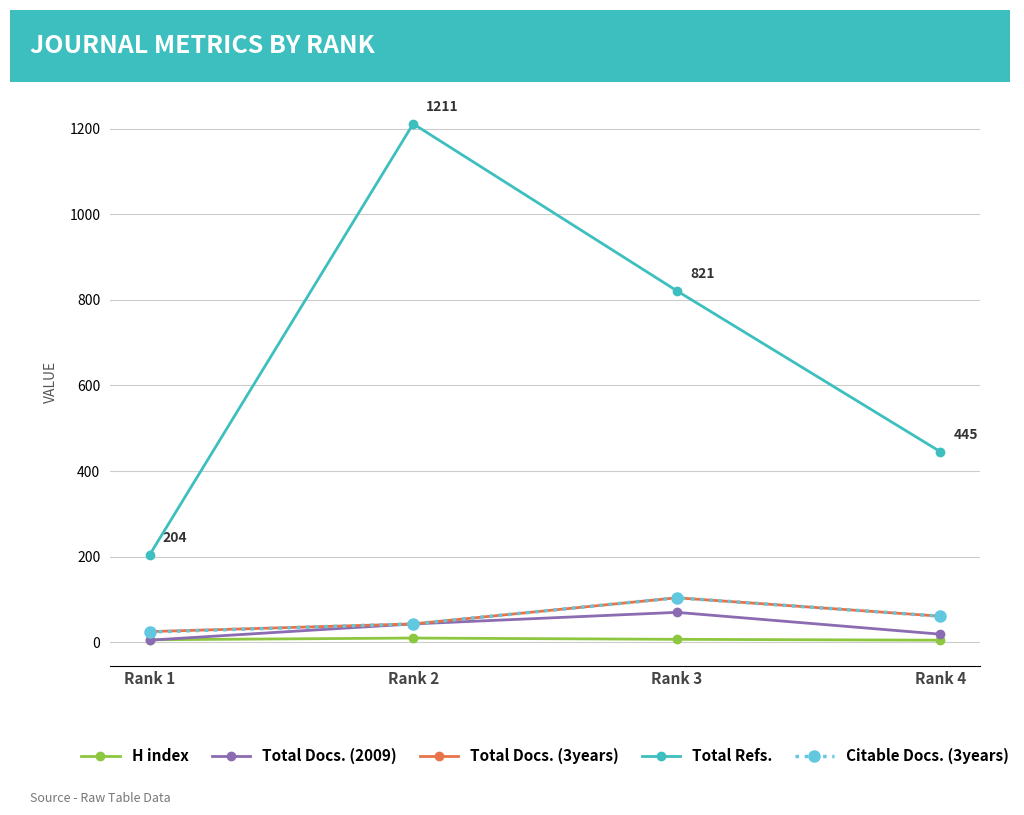

What is the value of the Total Docs. (3years) point at the 3rd from the left?

104